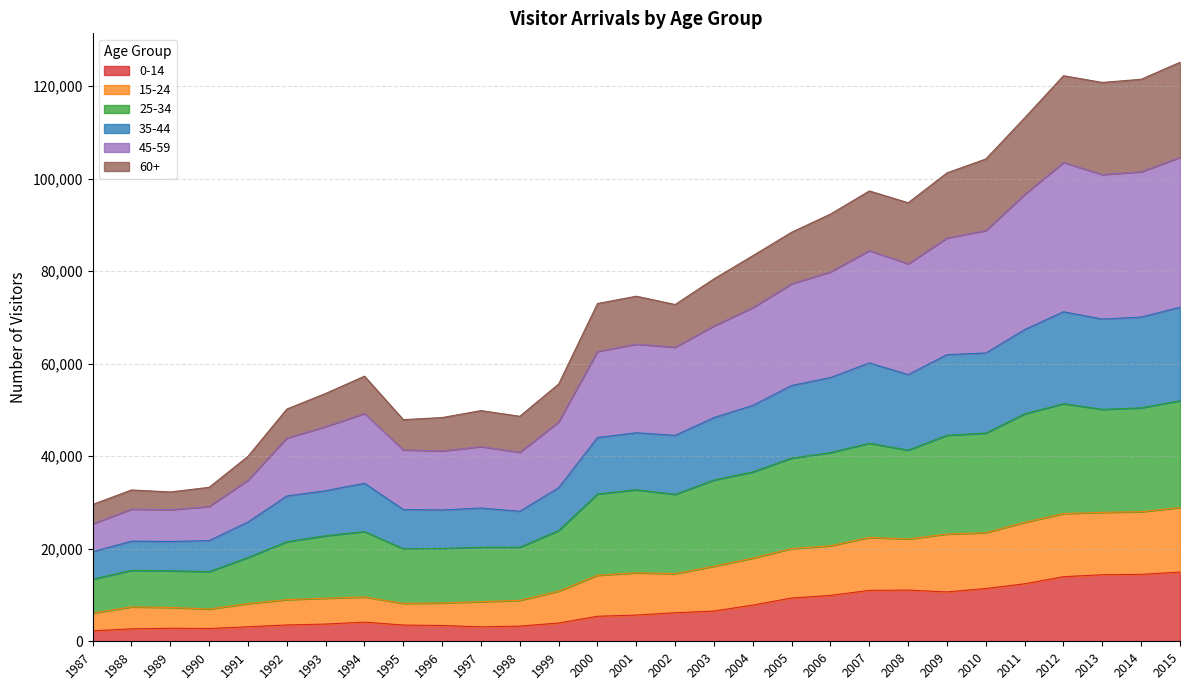

What is the value of the 0-14 point at the 16th from the left?

6169